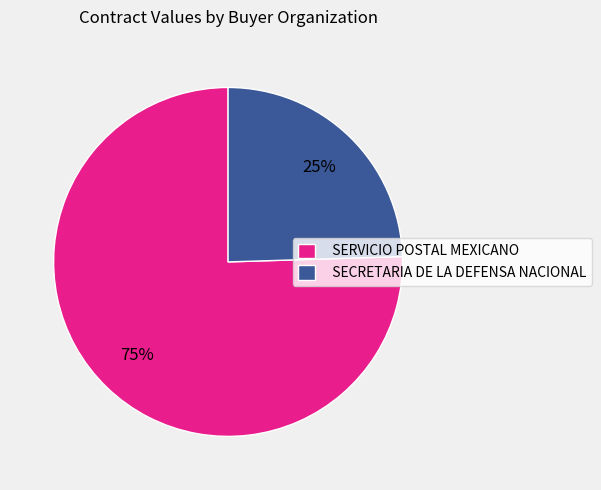

True or false: SECRETARIA DE LA DEFENSA NACIONAL accounts for 33% of the total.

False